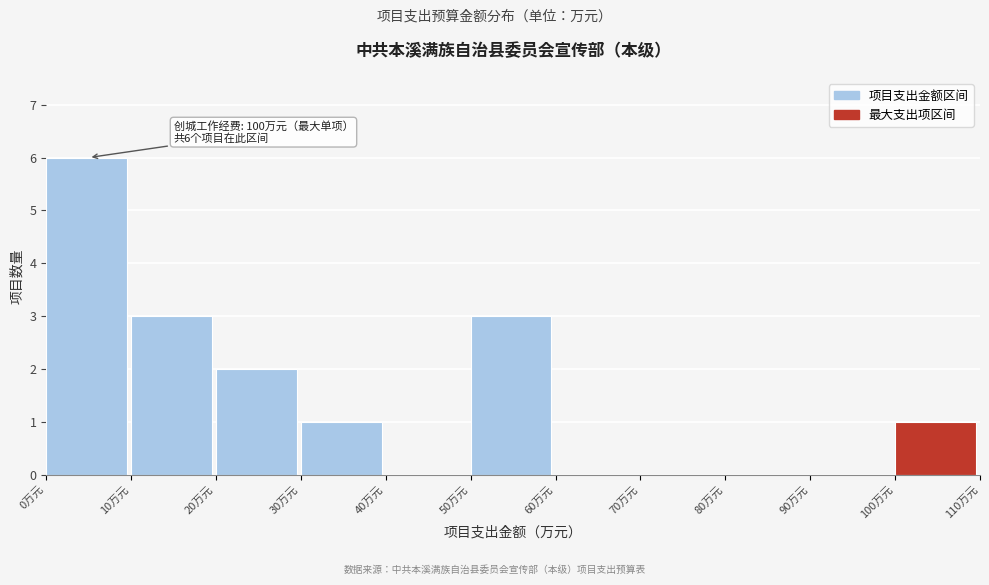

Which range on the x-axis has the tallest bar?

0 to 10